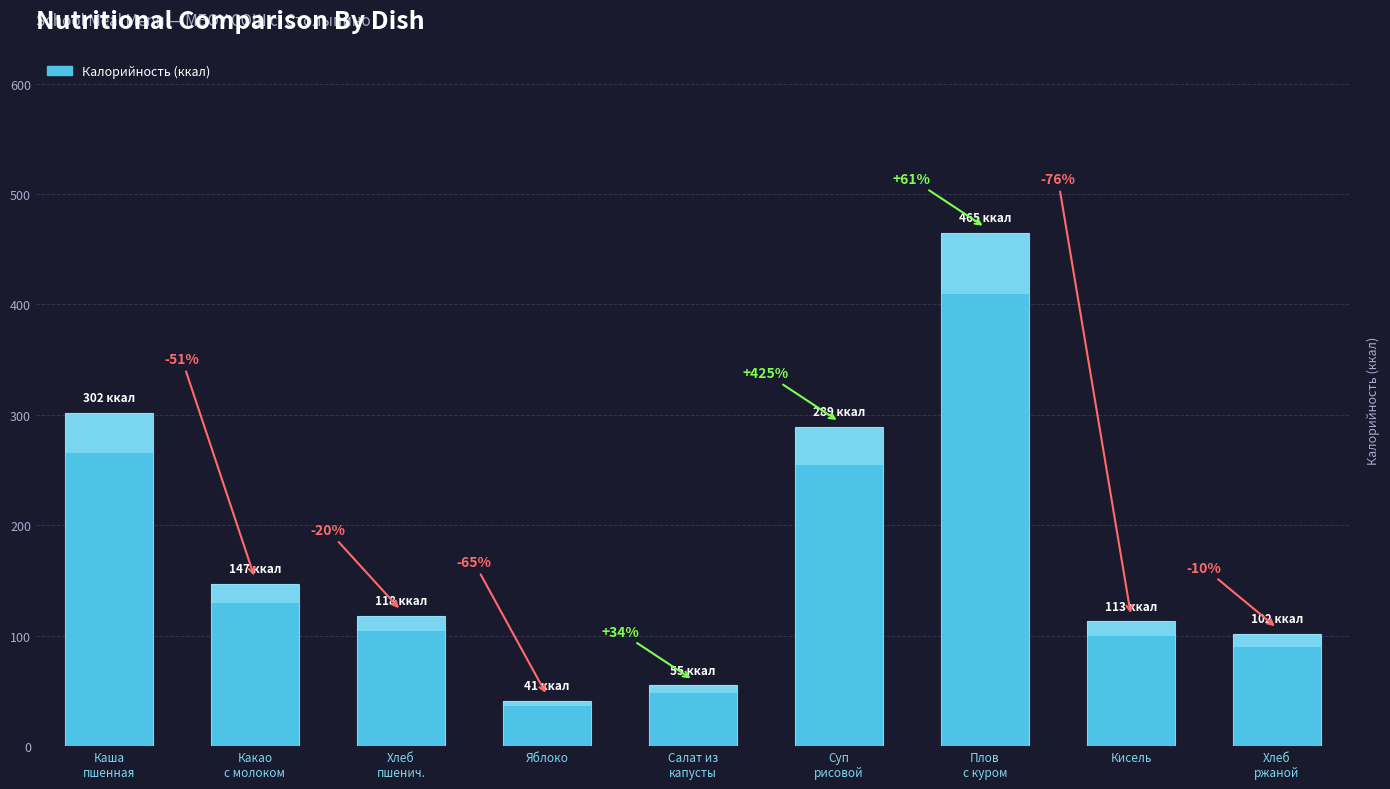

The chart shows a value of 66 at Хлеб
пшенич.. True or false?

False